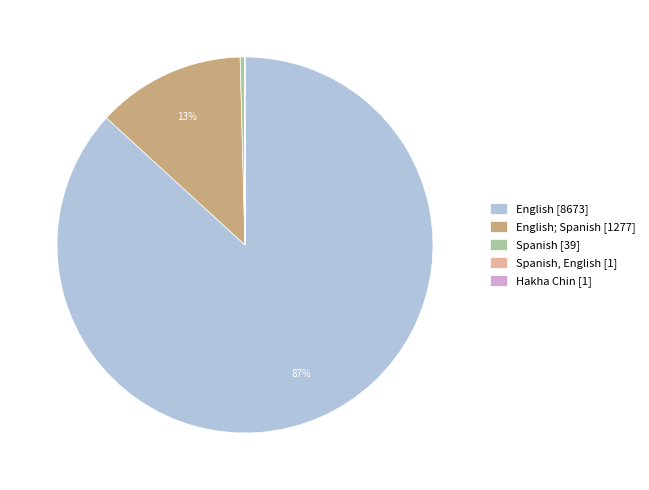

Does any single category account for the majority?

Yes